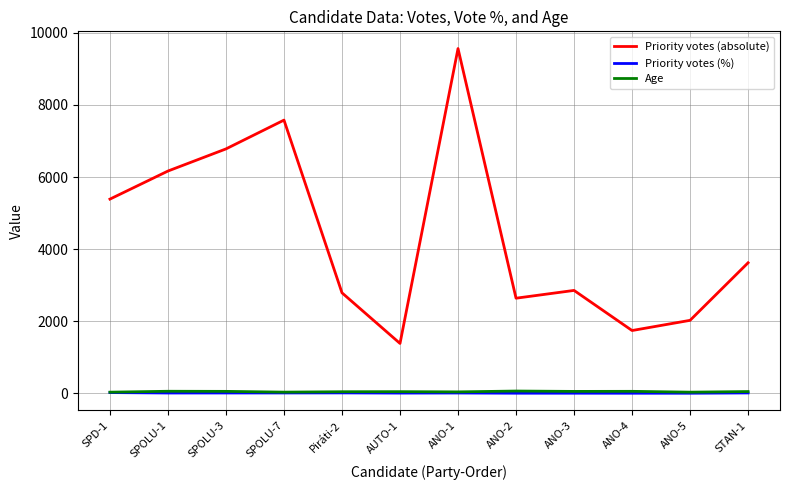

Which series has the widest spread of values?

Priority votes (absolute)